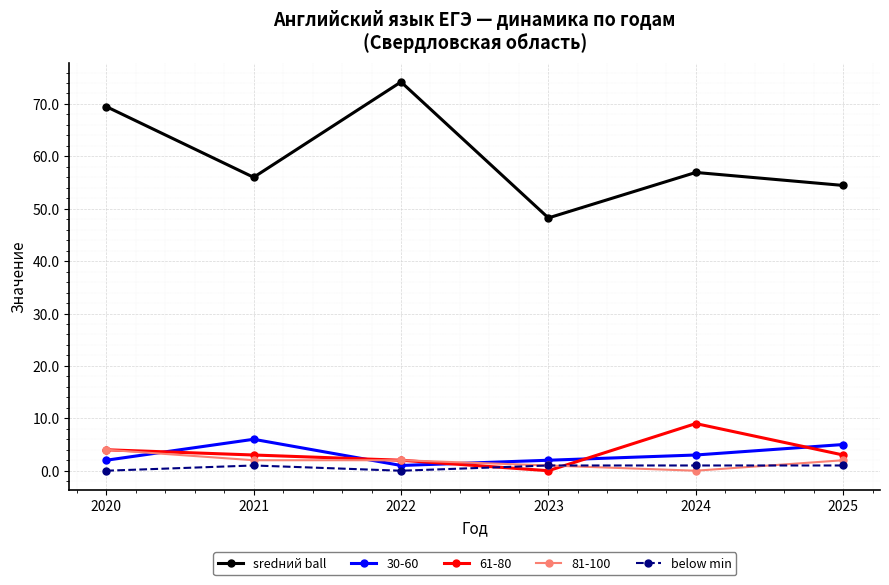

Where does the sredний ball series first go above 56?

2020